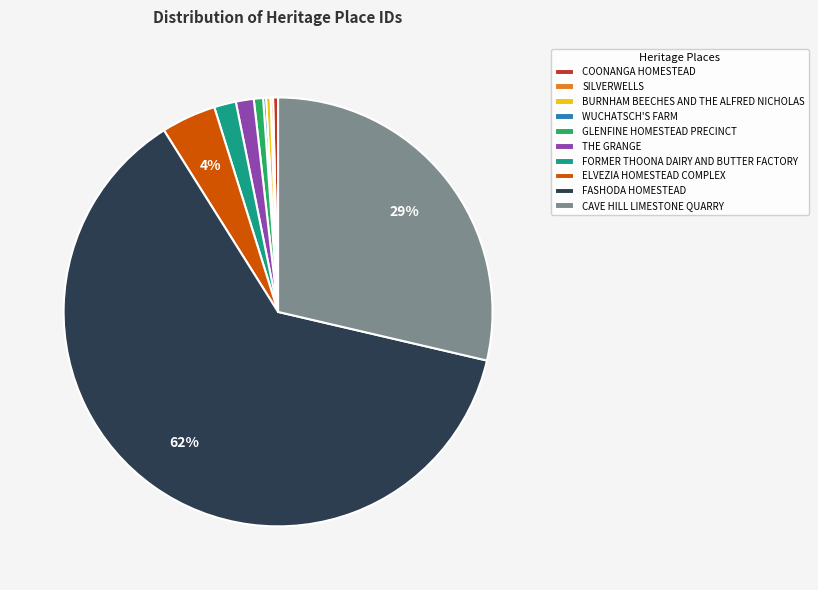

To the nearest percent, what is the average slice percentage?

10%